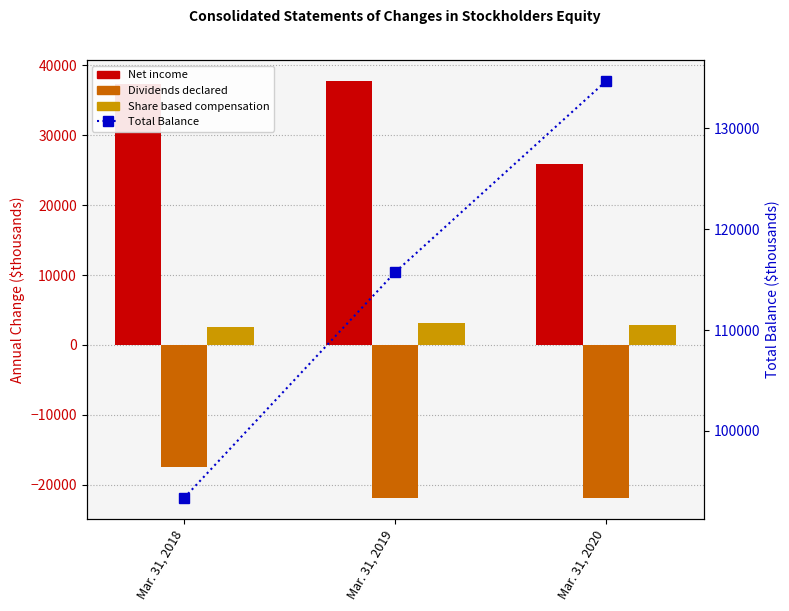

How many categories are shown in the chart?

3